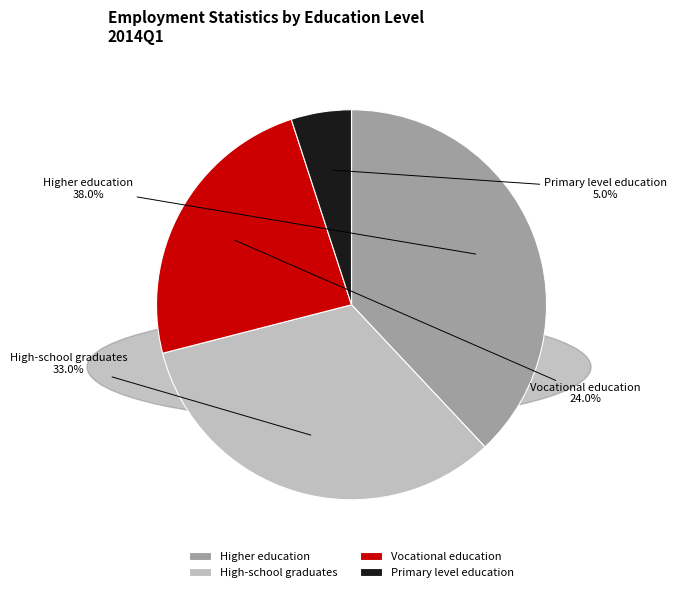

How many segments does this pie chart have?

4